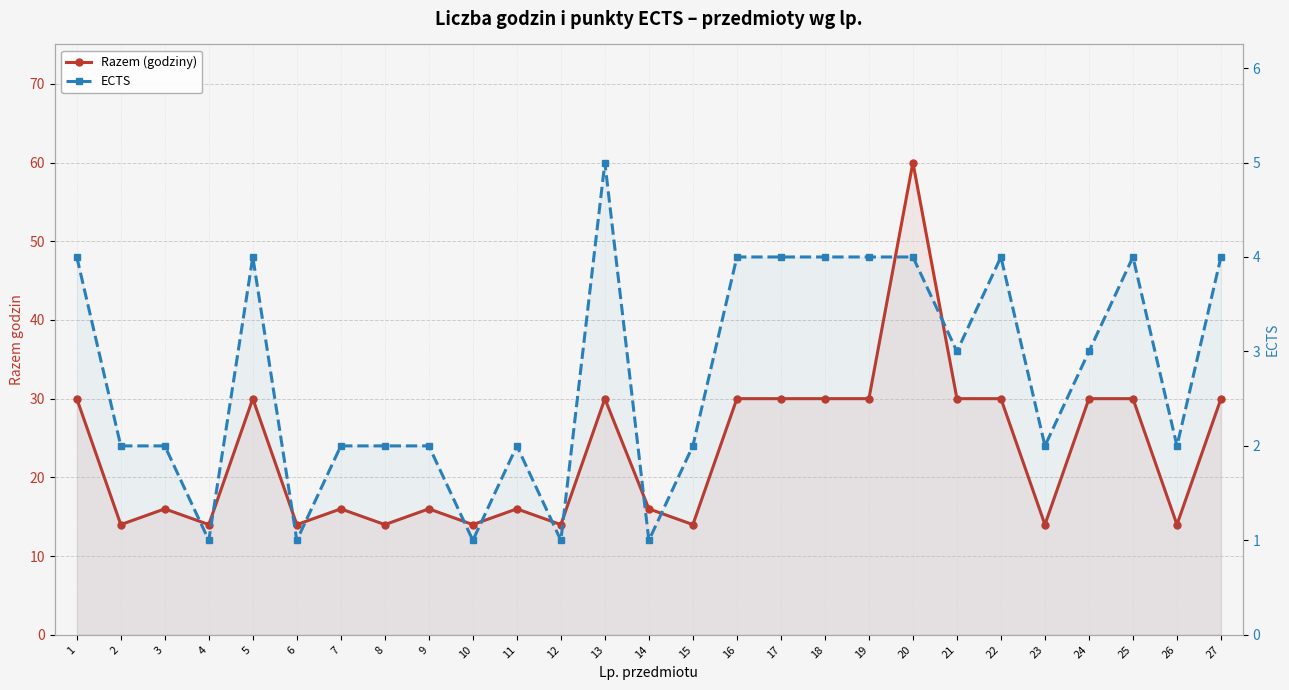

True or false: Razem (godziny) and ECTS cross at least once.

False